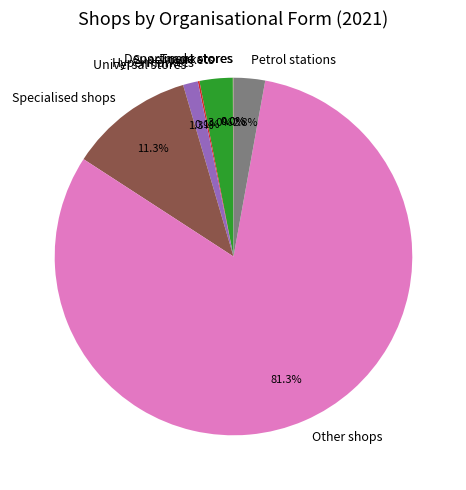

Does Specialised shops account for over 50% of the chart?

No